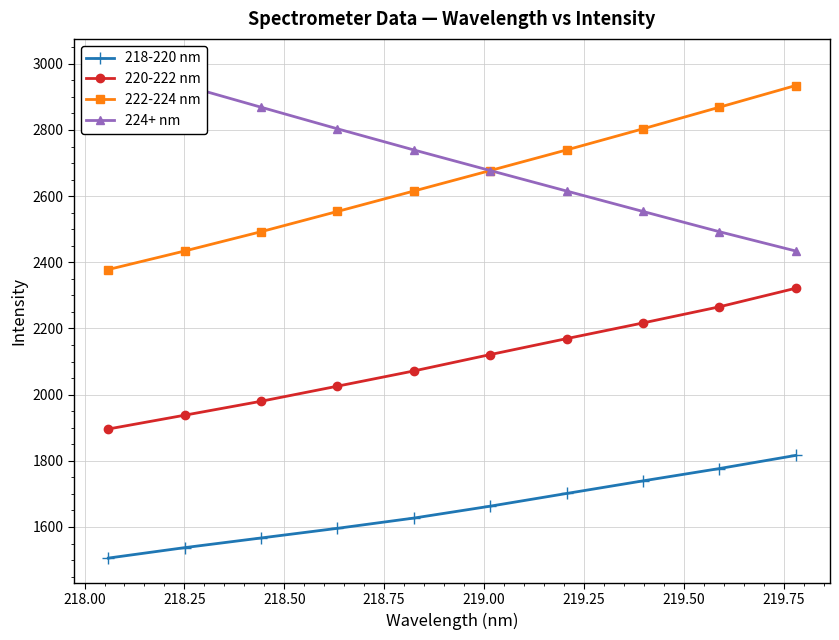

Does the chart display data point markers on the line(s)?

Yes